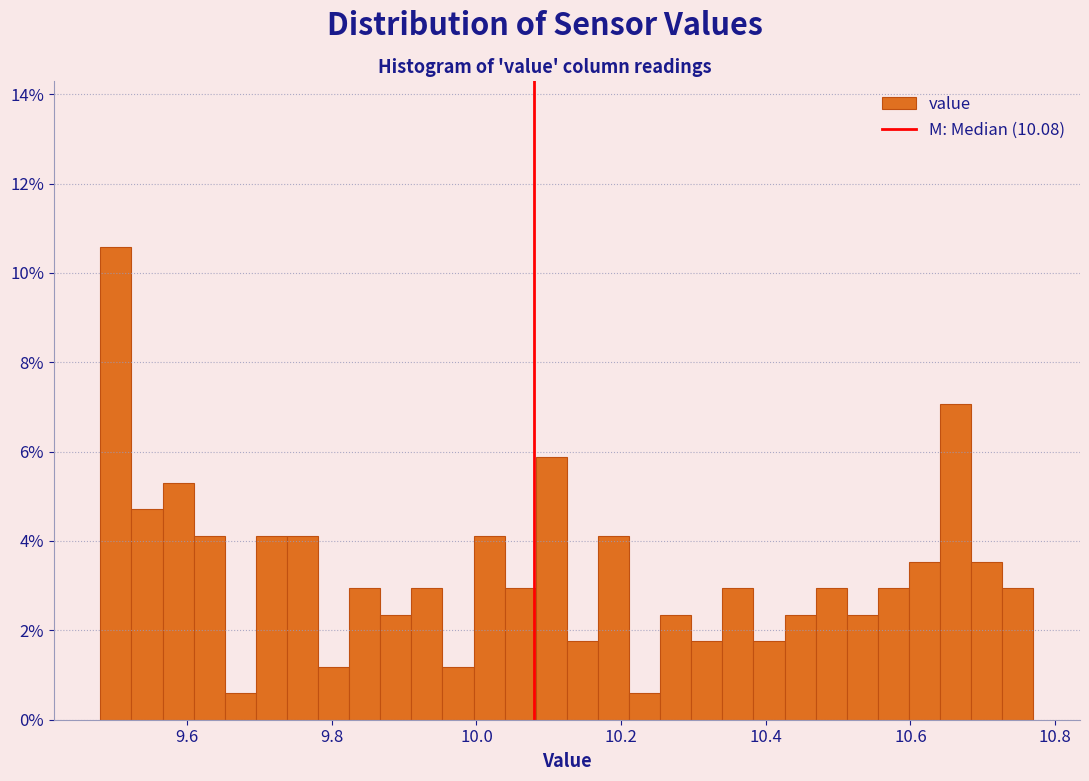

Around what value on the x-axis is the tallest bar? Give the approximate position of its centre, as read against the axis.

9.50